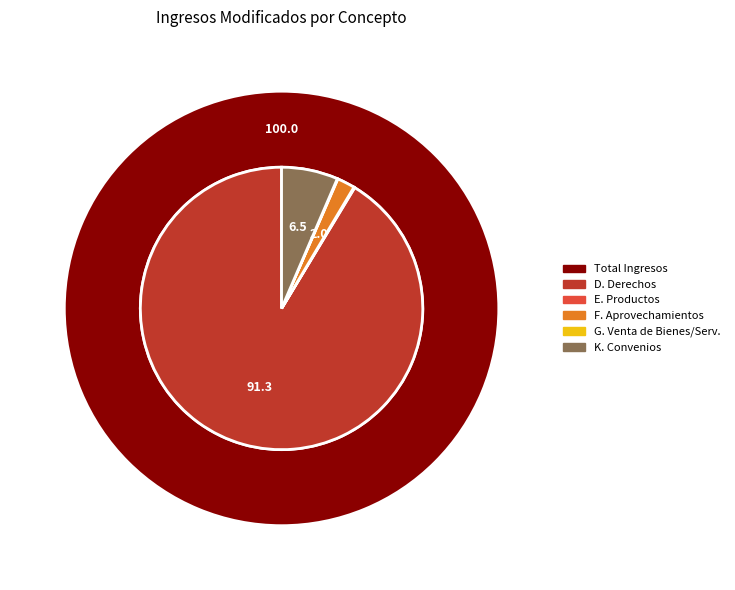

To the nearest percent, what is the difference between the K. Convenios and F. Aprovechamientos slice percentages?

4%